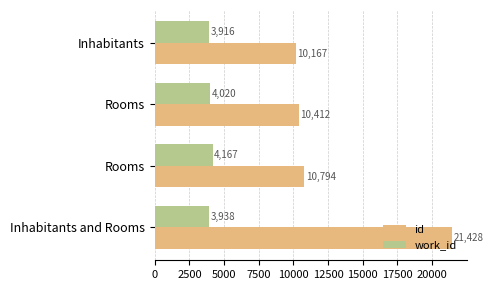

Rank the series by their maximum value, from highest to lowest.

id, work_id